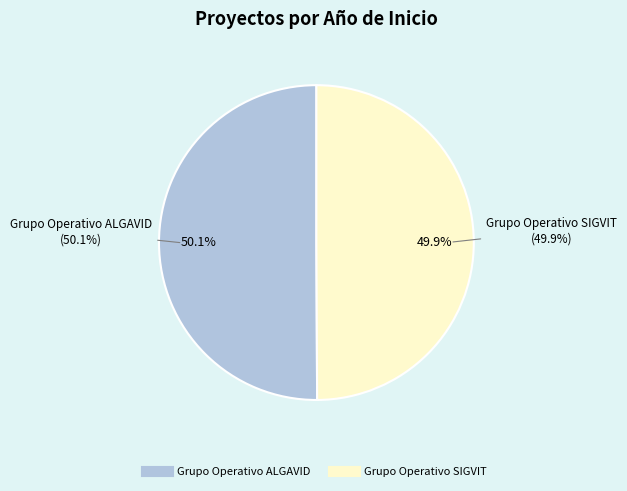

What is the ratio of the value at Grupo Operativo ALGAVID to the value at Grupo Operativo SIGVIT?

1.0